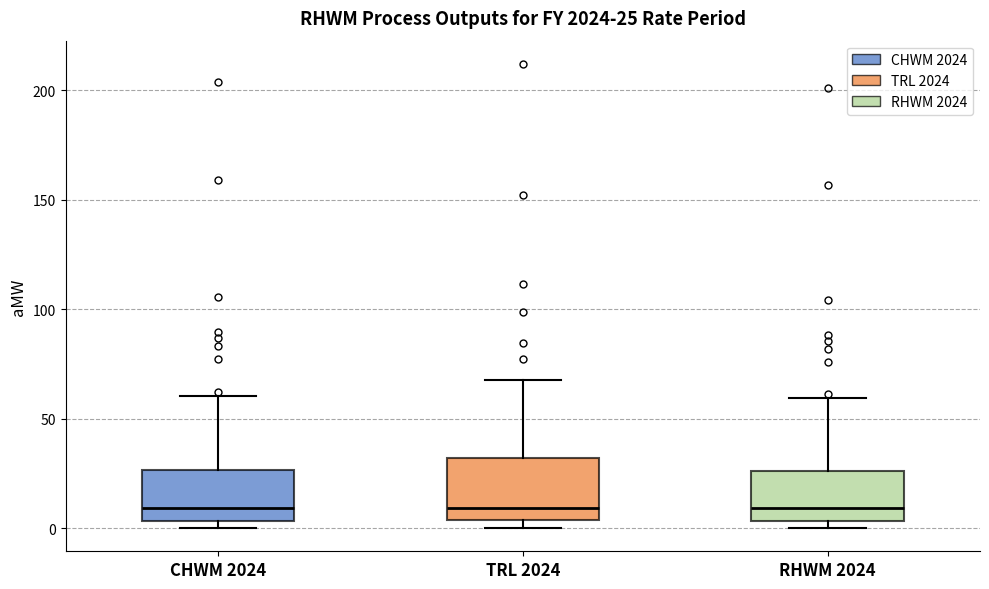

Which box is the tallest, from its lower edge to its upper edge?

TRL 2024